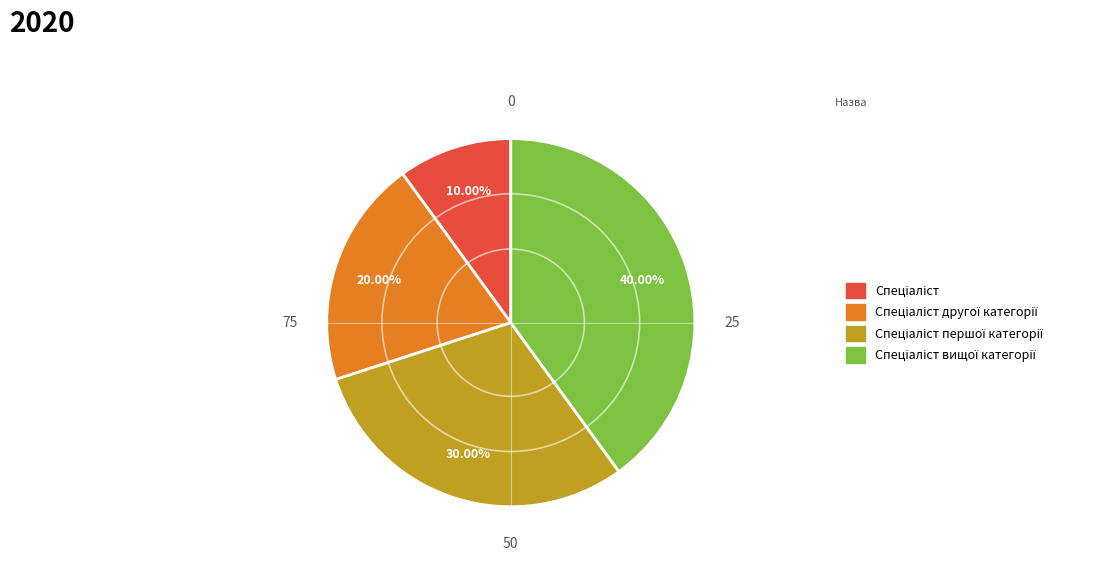

Is there any slice that represents more than half of the pie?

No